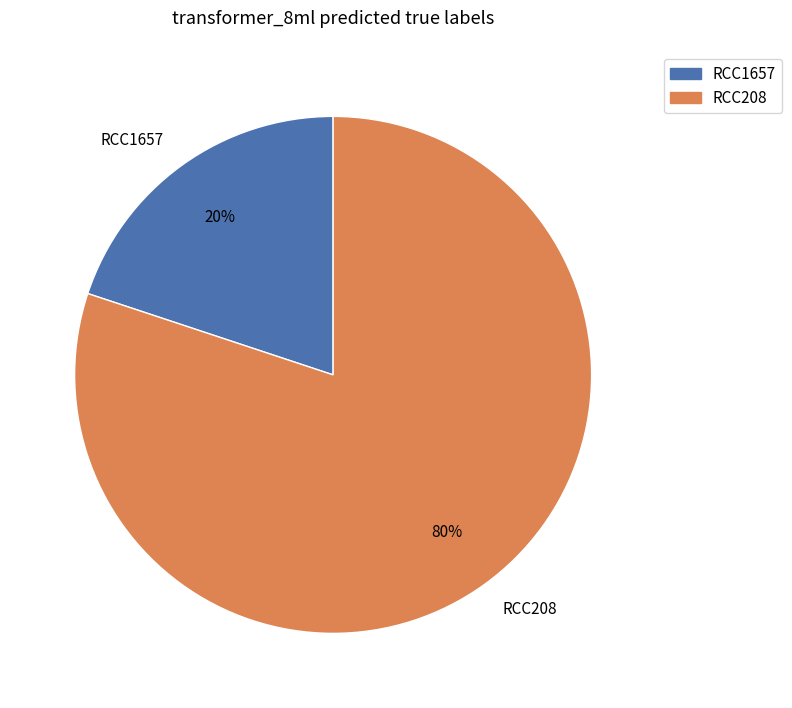

Do RCC208 and RCC1657 together represent more than half of the pie?

Yes